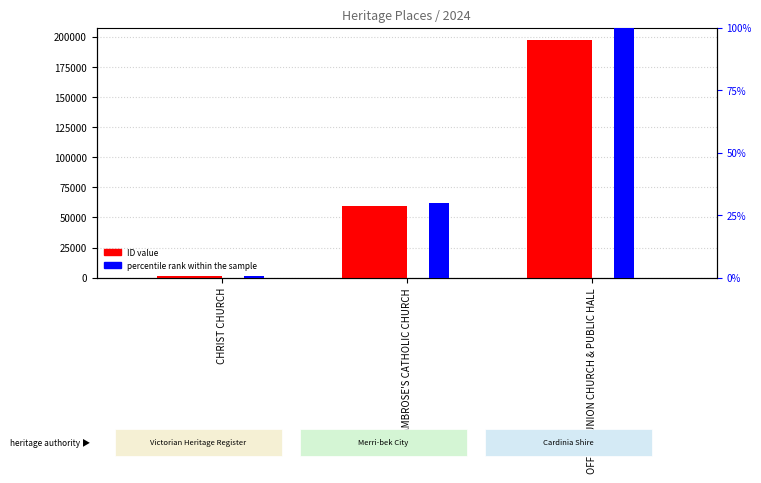

Reading left to right, extract all data points from this chart.

ID value: CHRIST CHURCH=1080.0	ST AMBROSE'S CATHOLIC CHURCH=59098.0	OFFICER UNION CHURCH & PUBLIC HALL=197675.0
percentile rank within the sample: CHRIST CHURCH=0.5	ST AMBROSE'S CATHOLIC CHURCH=29.9	OFFICER UNION CHURCH & PUBLIC HALL=100.0